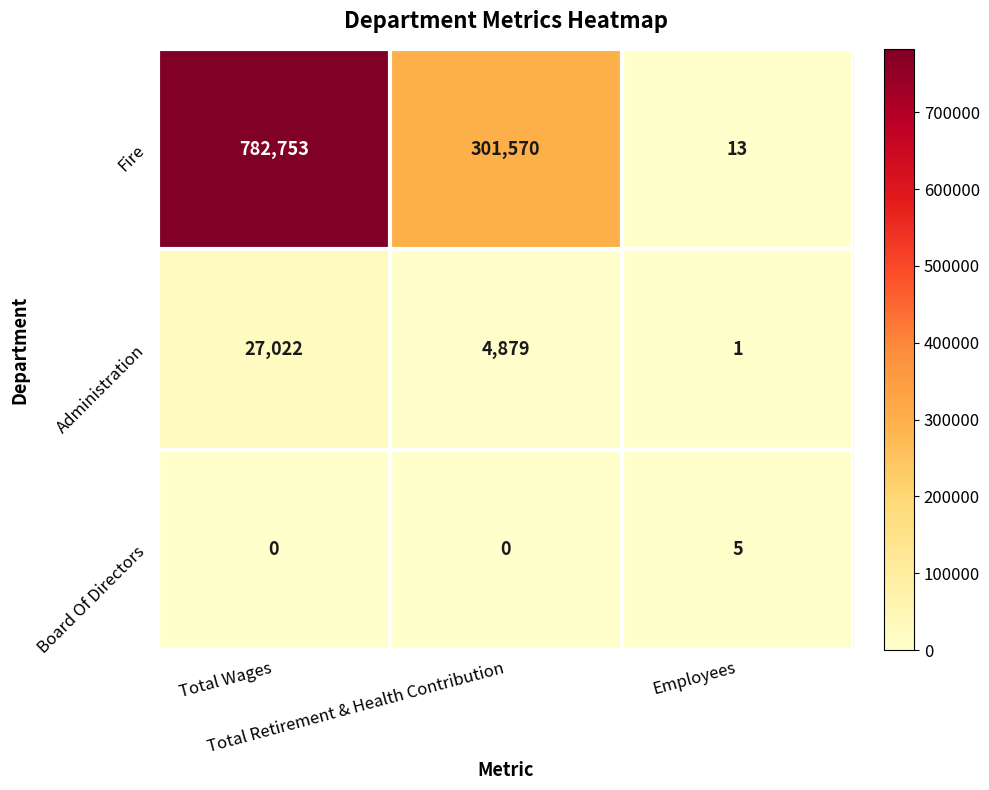

What is the maximum value shown in the chart?

782753